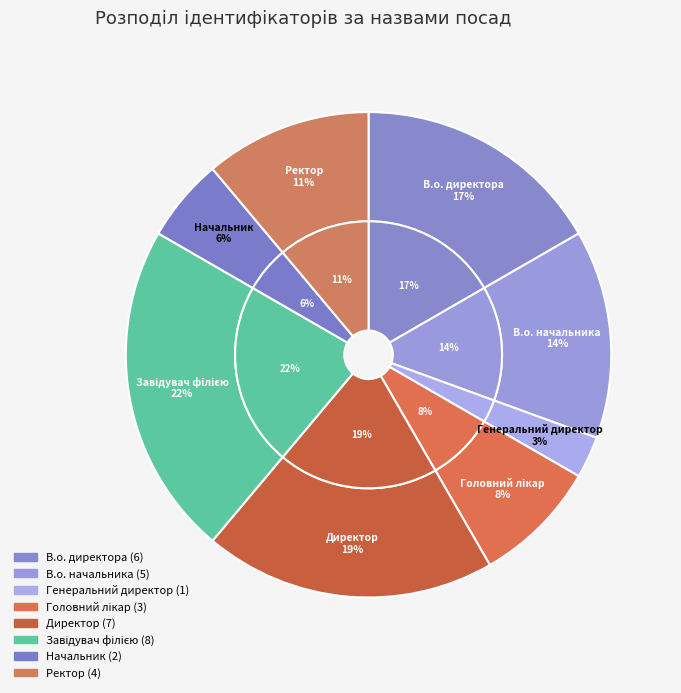

To the nearest percent, what is the average slice percentage?

12%